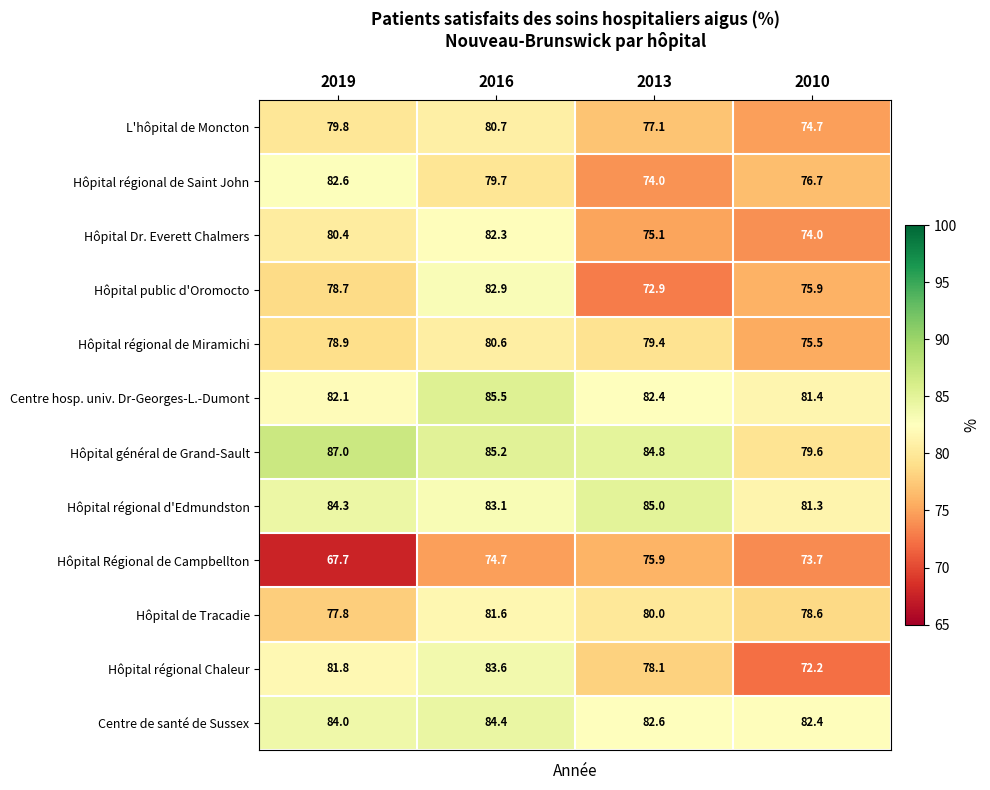

Is it true that Hôpital de Tracadie equals 80.0 at 2013?

True